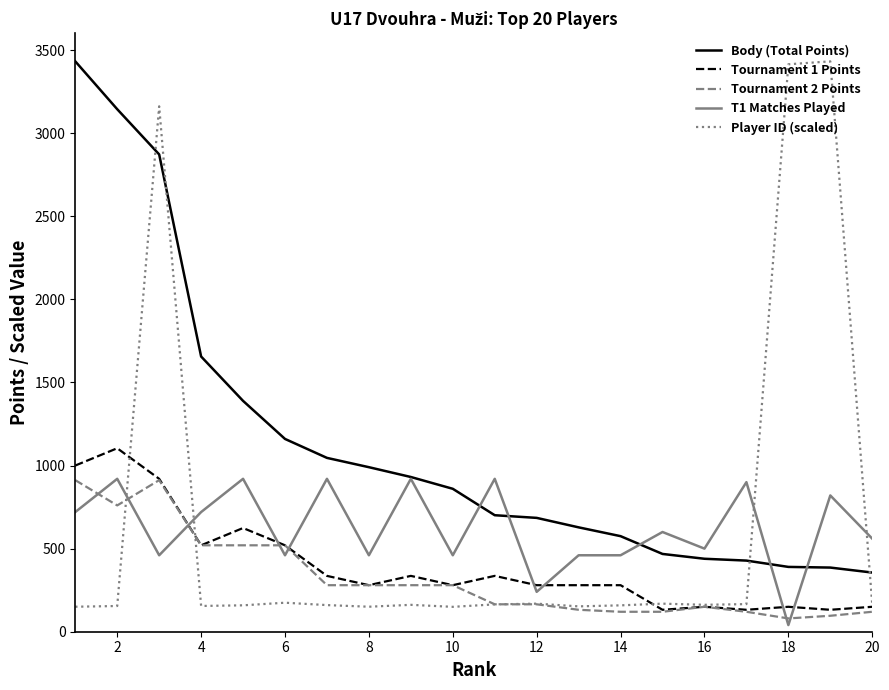

Which series has the largest total across all categories?

Body (Total Points)